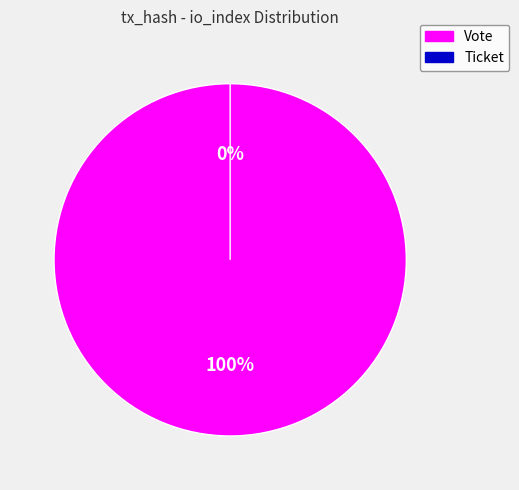

What percentage is the Vote slice, to the nearest percent?

100%